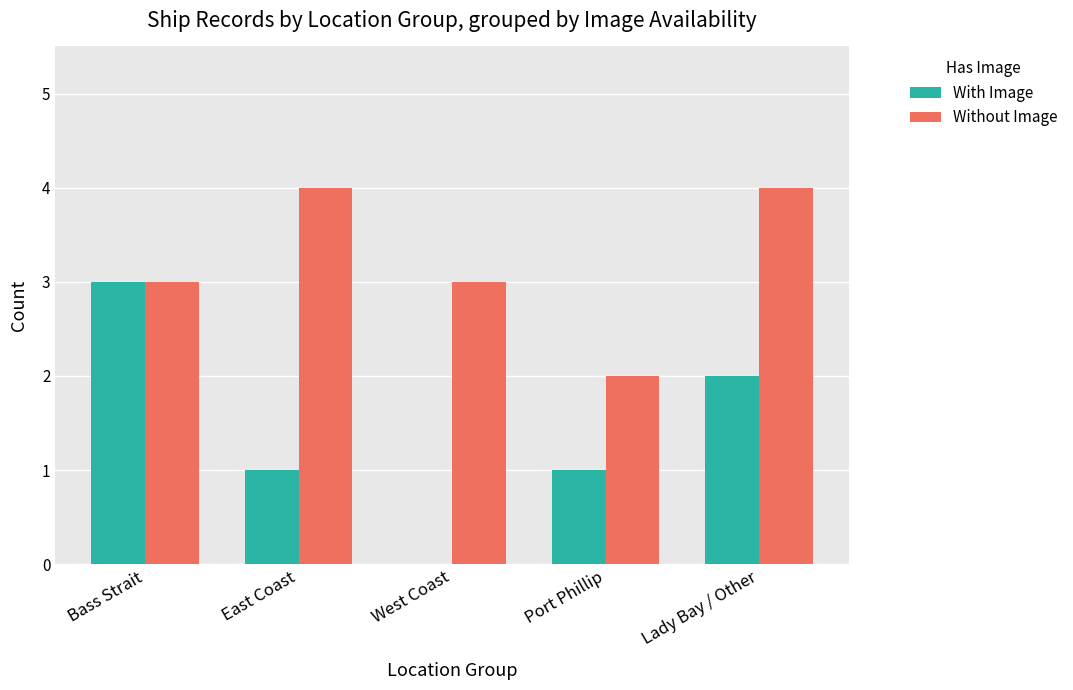

What is the highest value of the Without Image series?

4